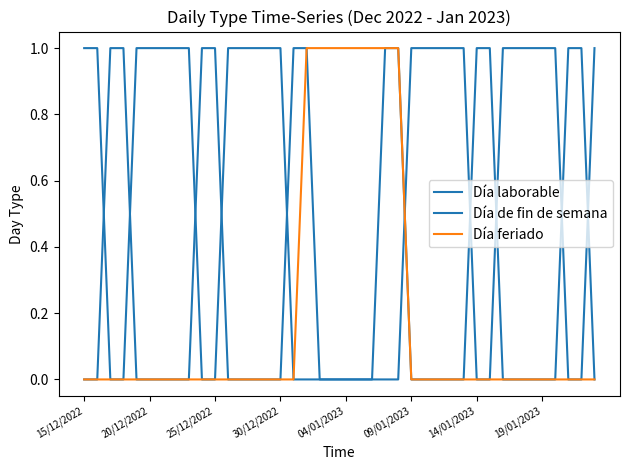

How many Día feriado values are between 0 and 1?

40